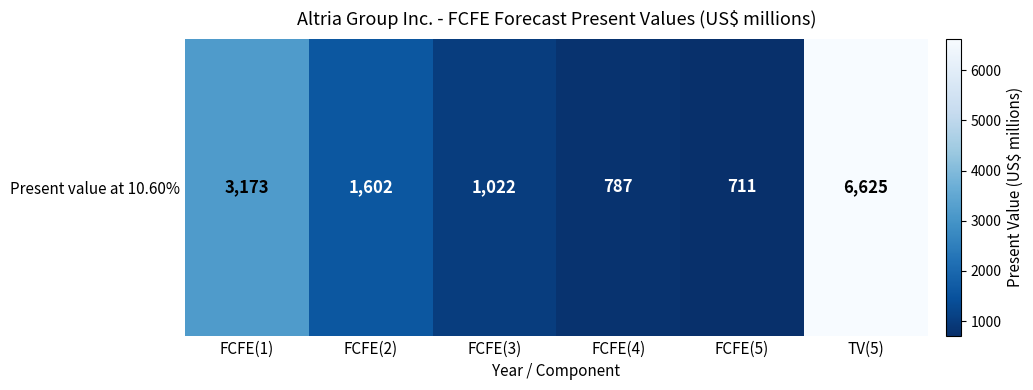

Which category has the lowest value across all series?

FCFE(5)